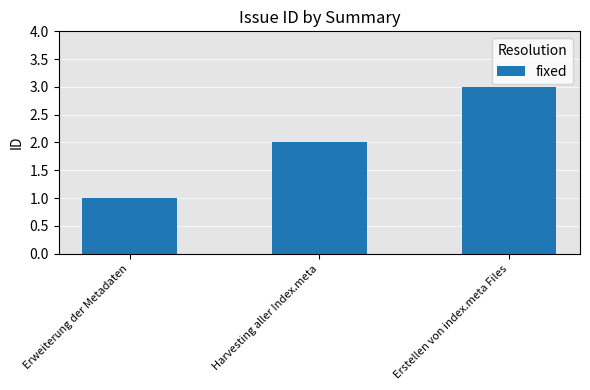

List the labels in order of value, largest first.

Erstellen von index.meta Files, Harvesting aller Index.meta, Erweiterung der Metadaten